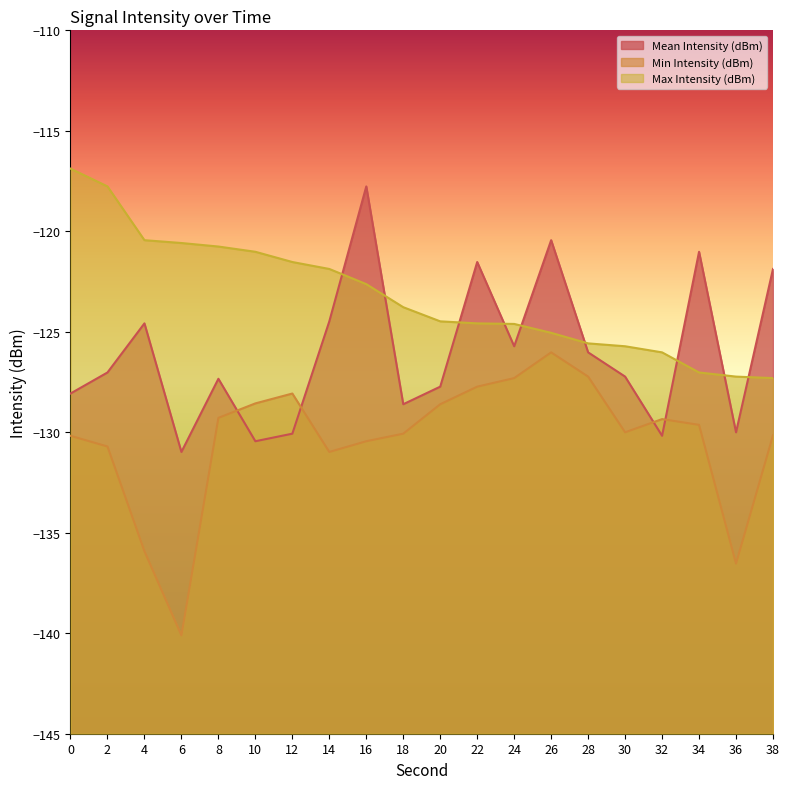

Is it true that Max Intensity (dBm) equals -121.5 at 12?

True